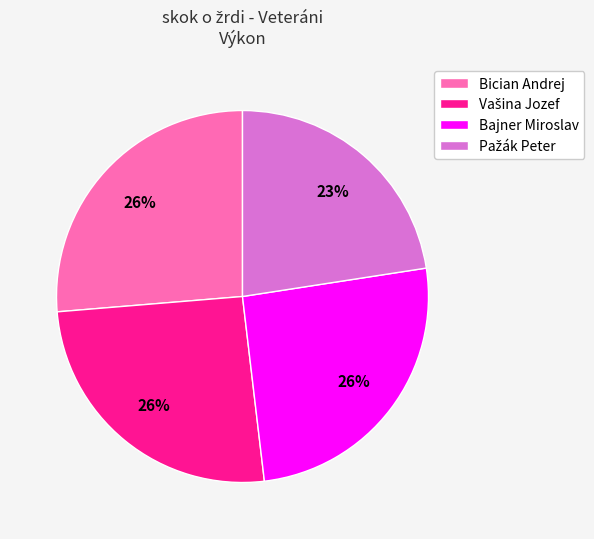

To the nearest percent, what portion does Bician Andrej represent?

26%